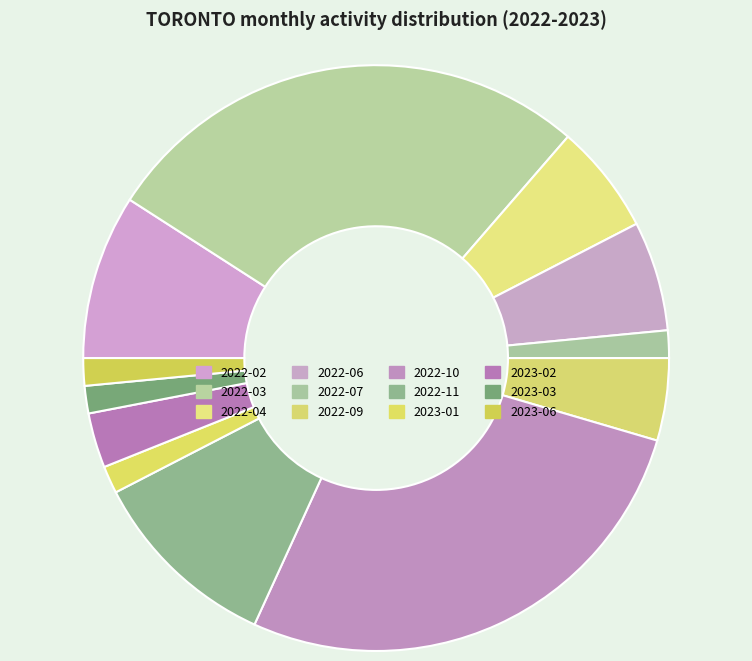

True or false: 2022-07 accounts for 2% of the total.

True